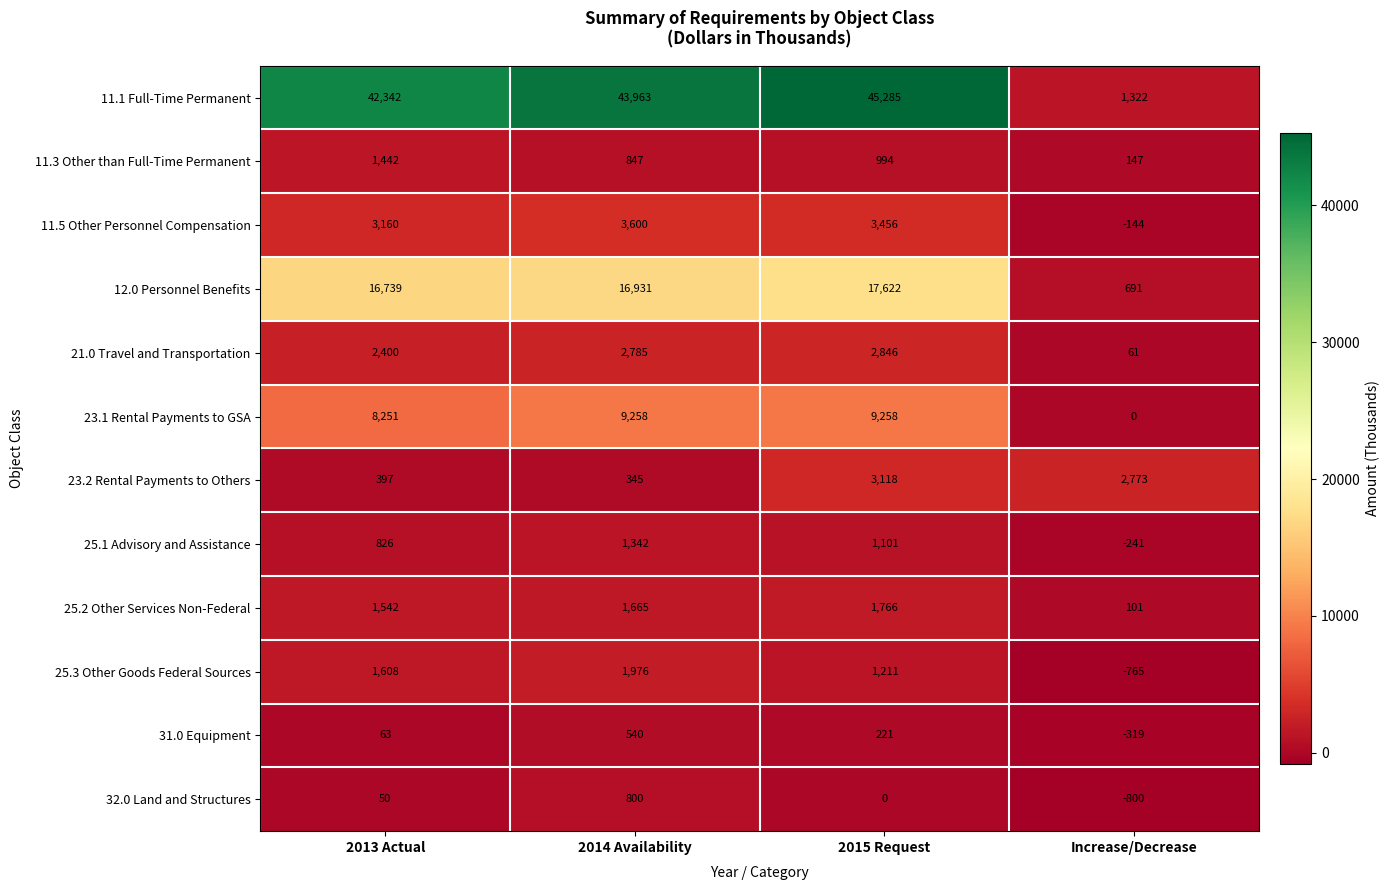

At which category does the chart reach its peak across all series?

2015 Request